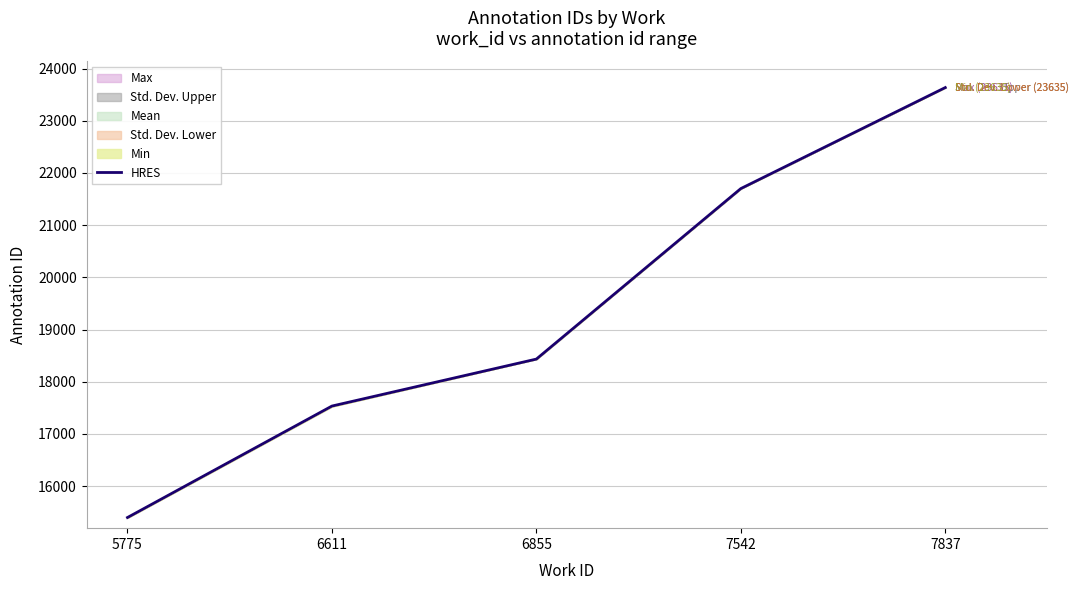

Which has a higher value, 5775 or 6611?

6611